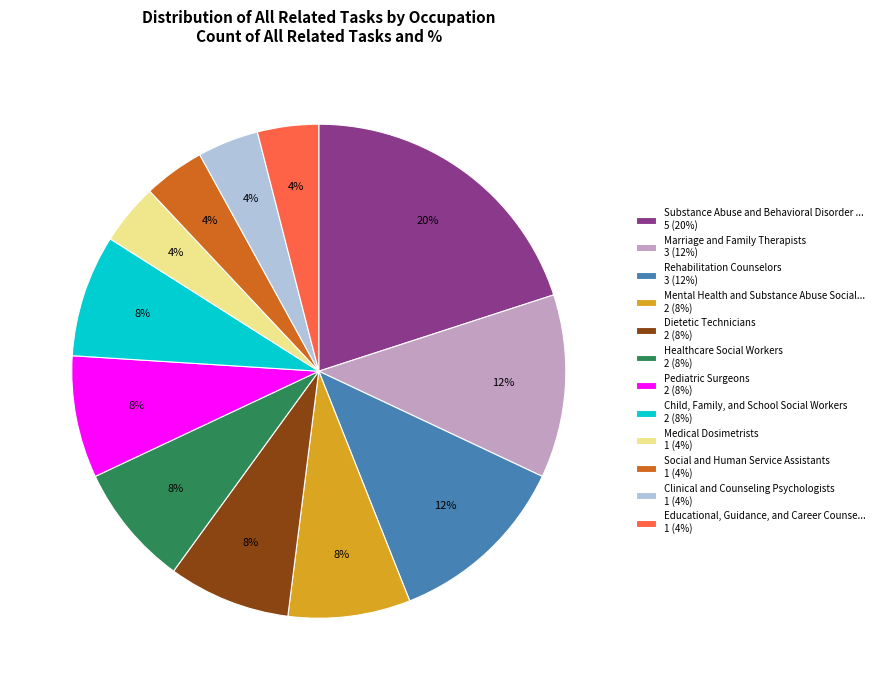

Is the sum of Educational, Guidance, and Career Counse... 1 (4%) and Clinical and Counseling Psychologists 1 (4%) greater than half?

No